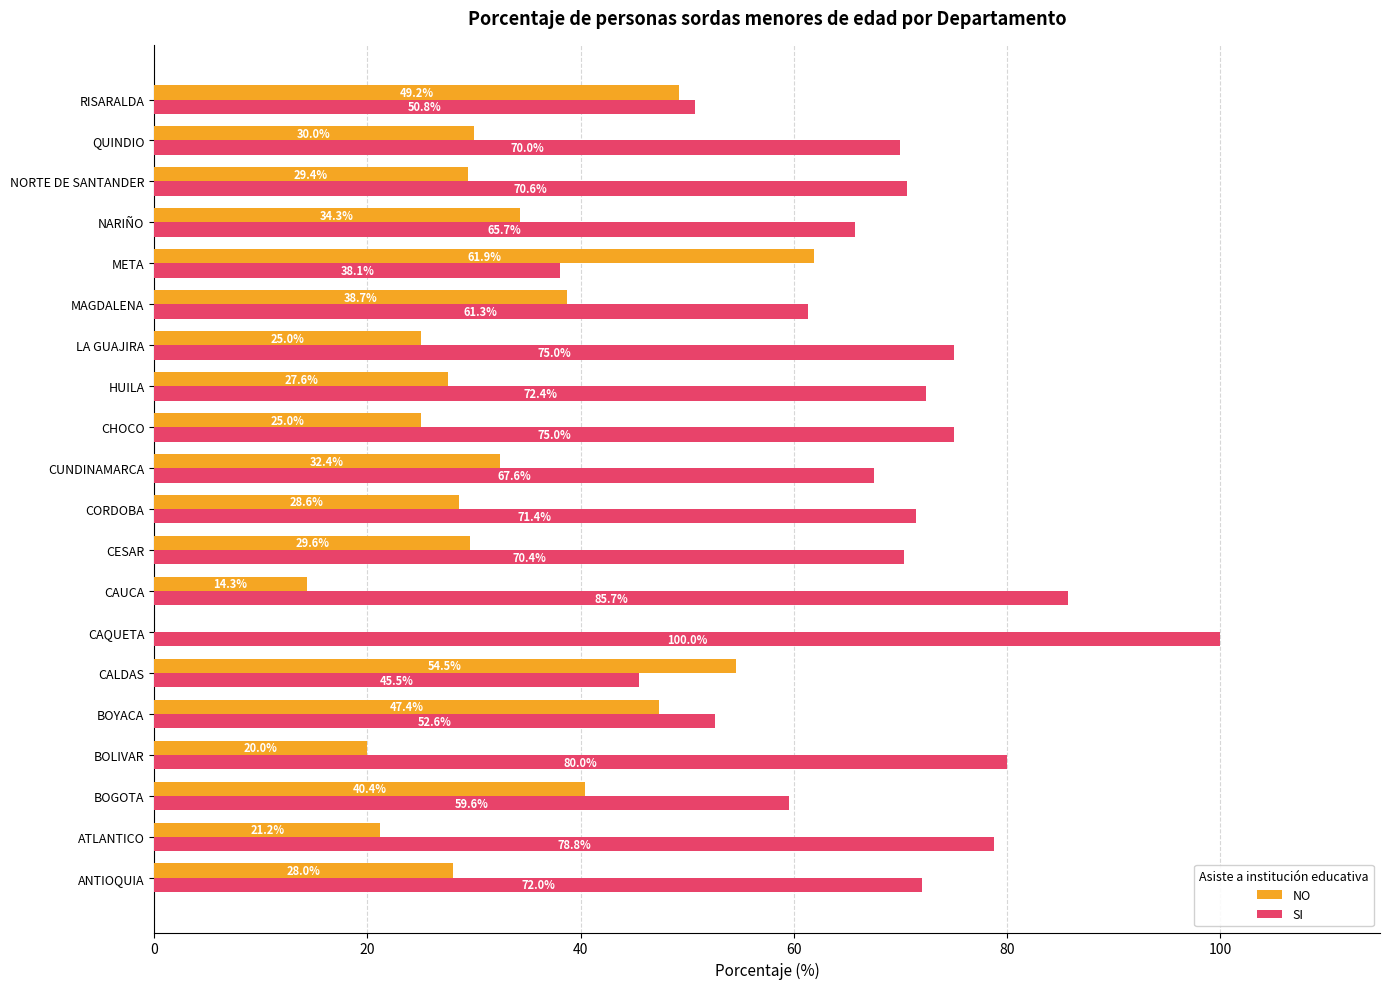

What is the highest value of the SI series?

100.0